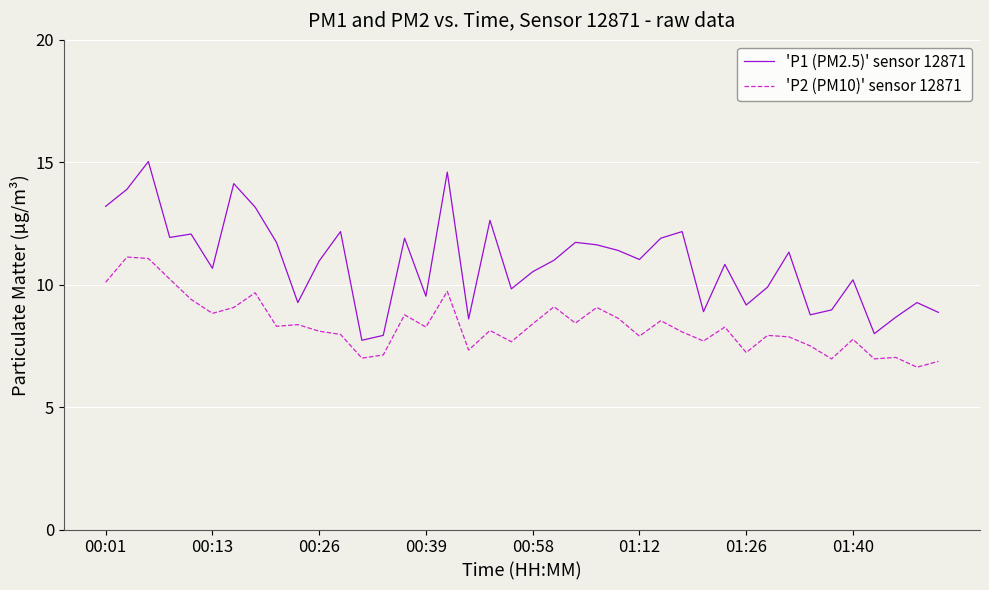

What is the average value of the 'P1 (PM2.5)' sensor 12871 series?

10.9